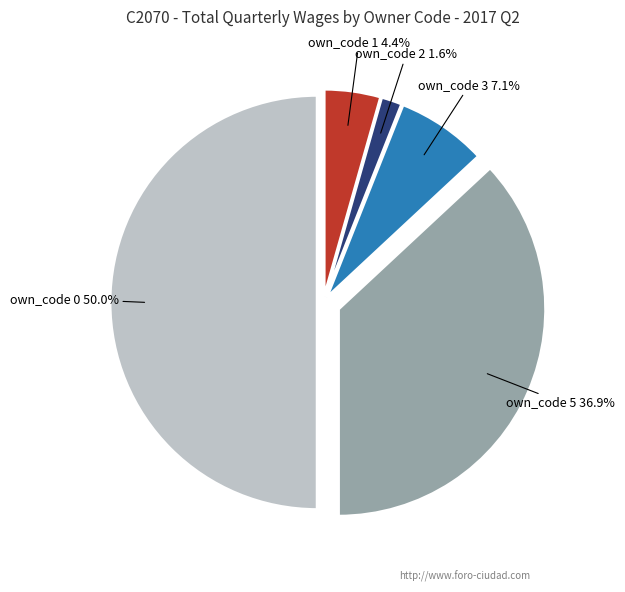

How many slices are in this pie chart?

5